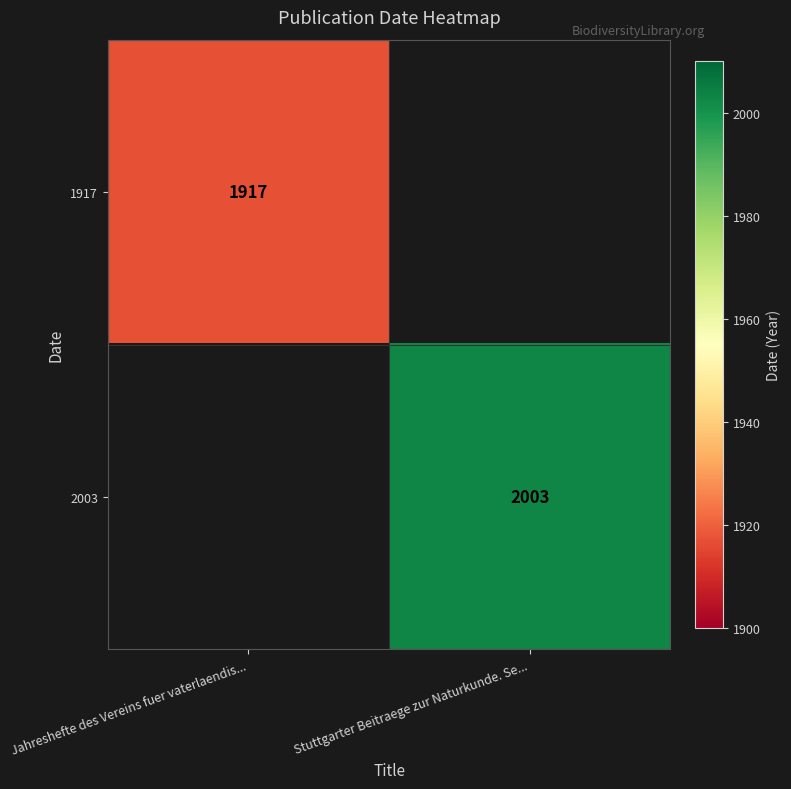

True or false: 2003 has a value of 2952.3 at Stuttgarter Beitraege zur Naturkunde. Se....

False